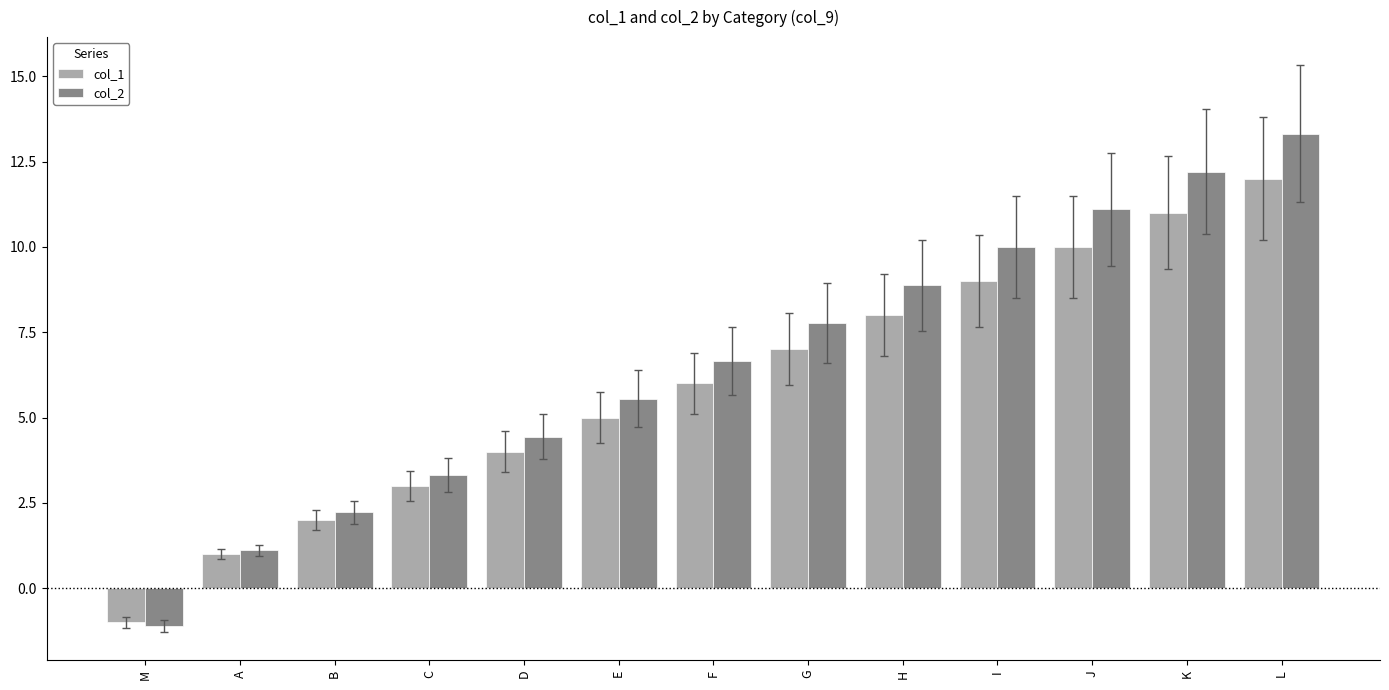

True or false: col_1 has a value of 8.0 at H.

True